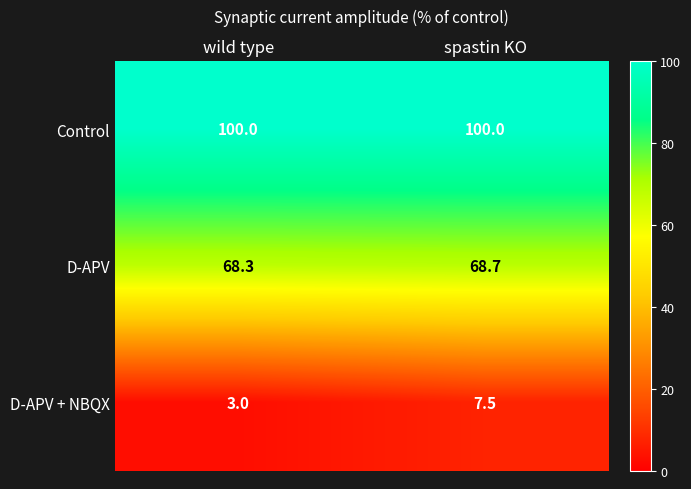

At which label does D-APV + NBQX reach its minimum?

wild type